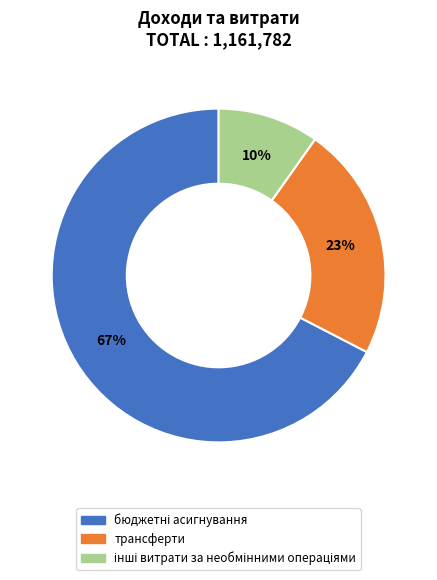

Does трансферти represent more than half of the total?

No